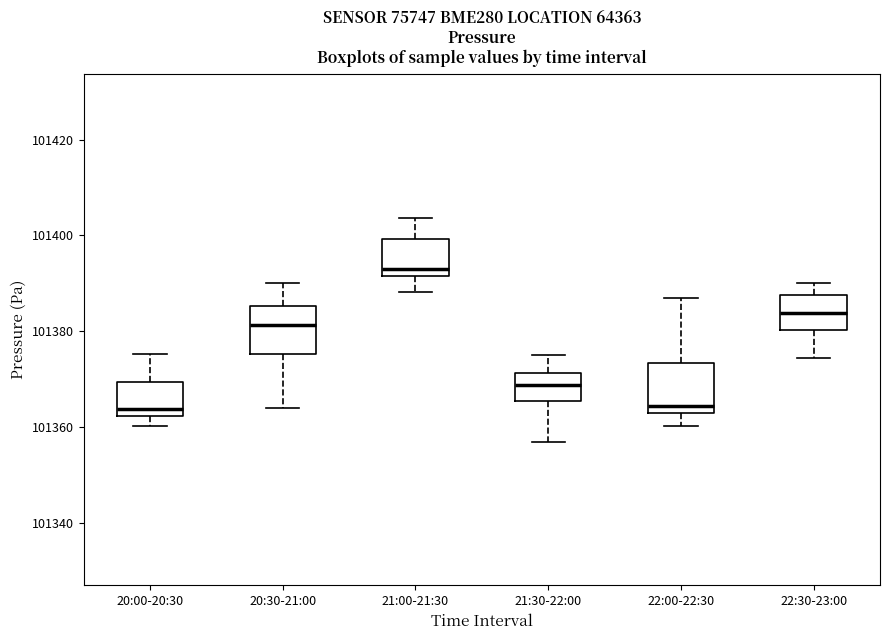

Where does the median line of the box for 21:30-22:00 sit on the y-axis? The values are not printed on the chart, so give them approximately, as read against the axis.

101368